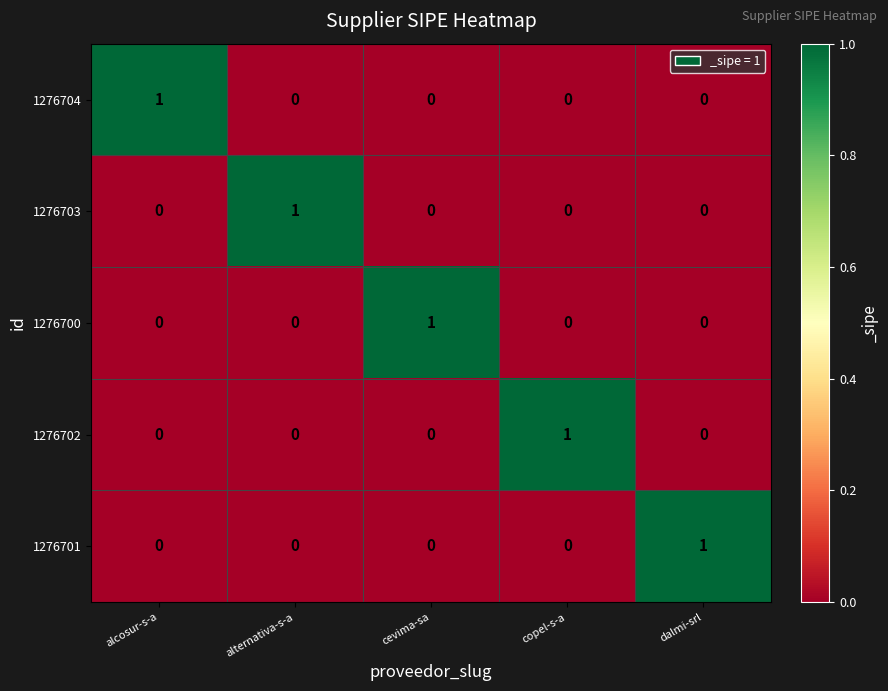

How many categories are shown in the chart?

5